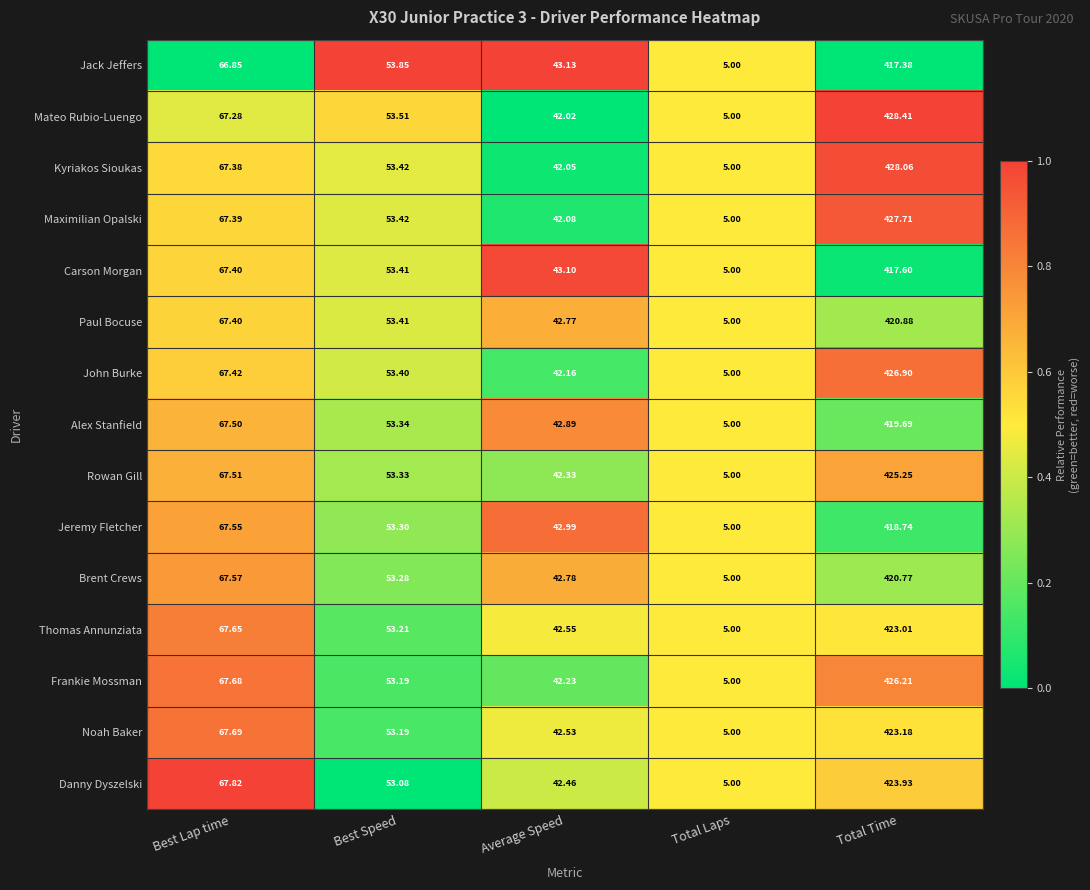

Where is Mateo Rubio-Luengo nearest to the value 216?

Best Lap time